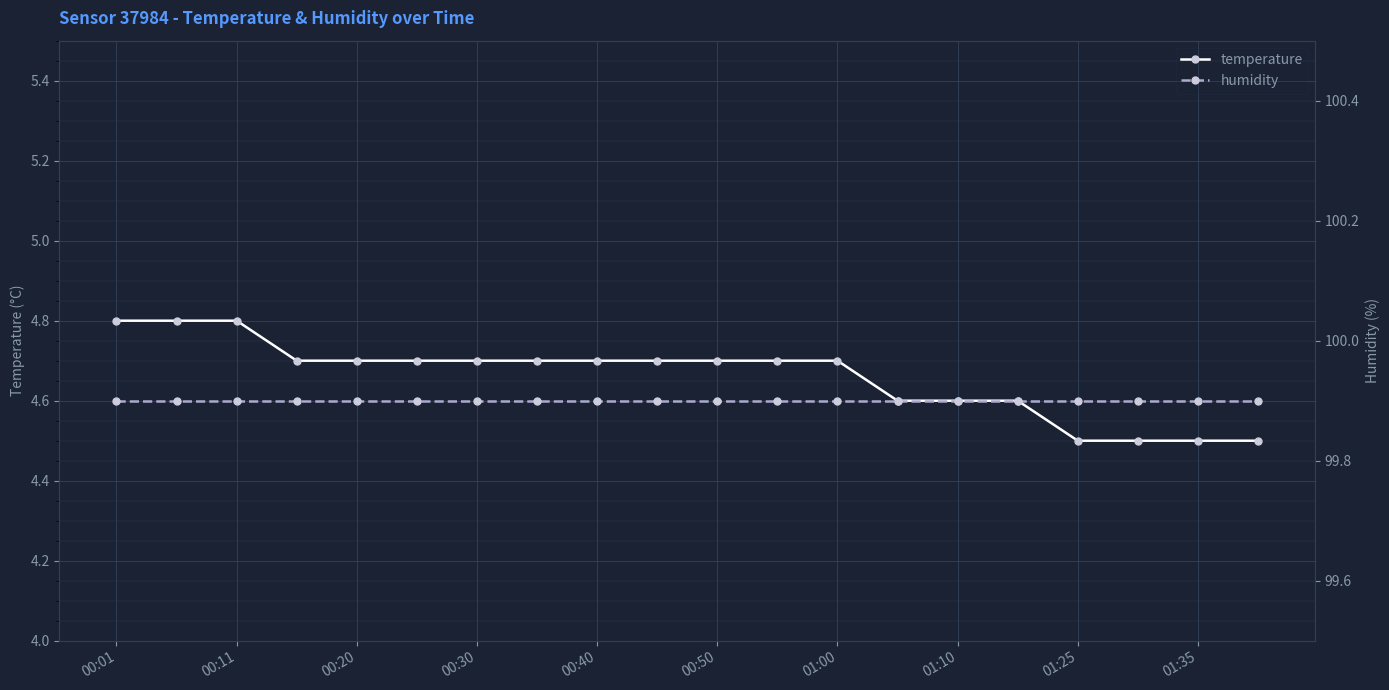

Which series has the largest total across all categories?

humidity